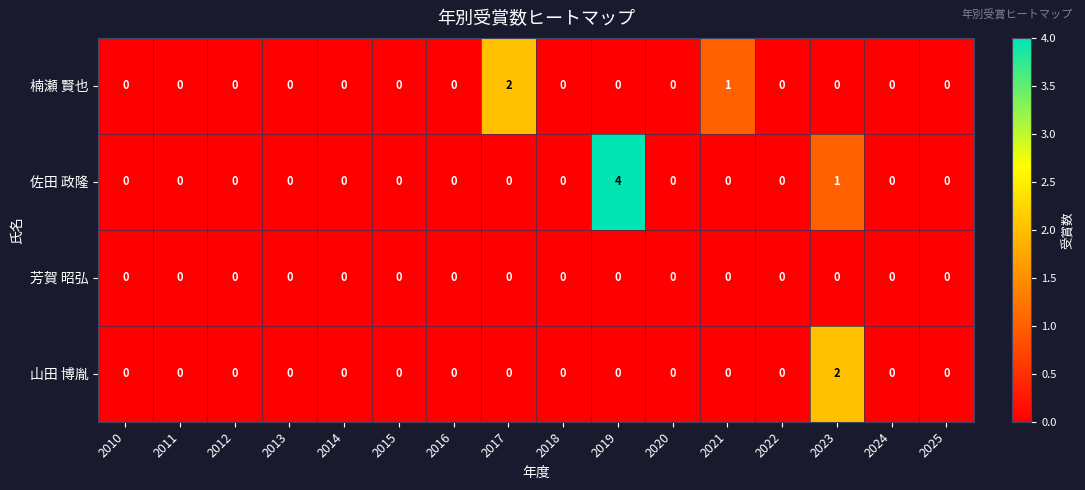

List the series in order of their overall mean, lowest first.

芳賀 昭弘, 山田 博胤, 楠瀬 賢也, 佐田 政隆